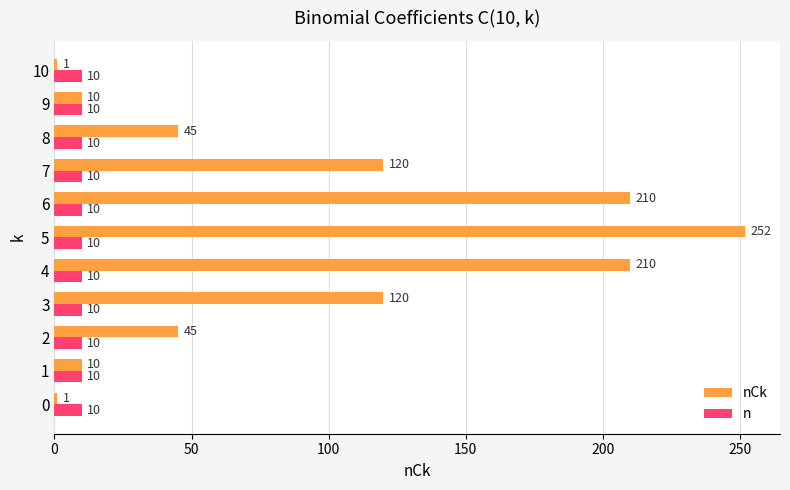

What is the sum of the nCk values at 10 and 4?

211